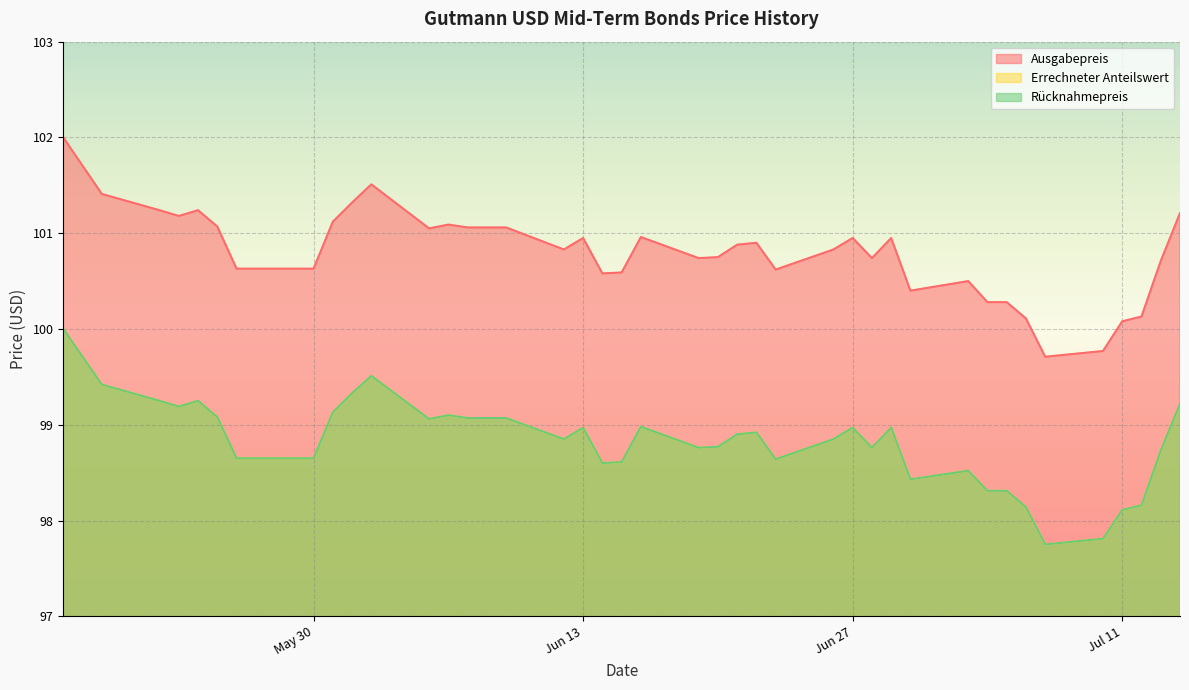

True or false: Ausgabepreis and Errechneter Anteilswert intersect in this chart.

False